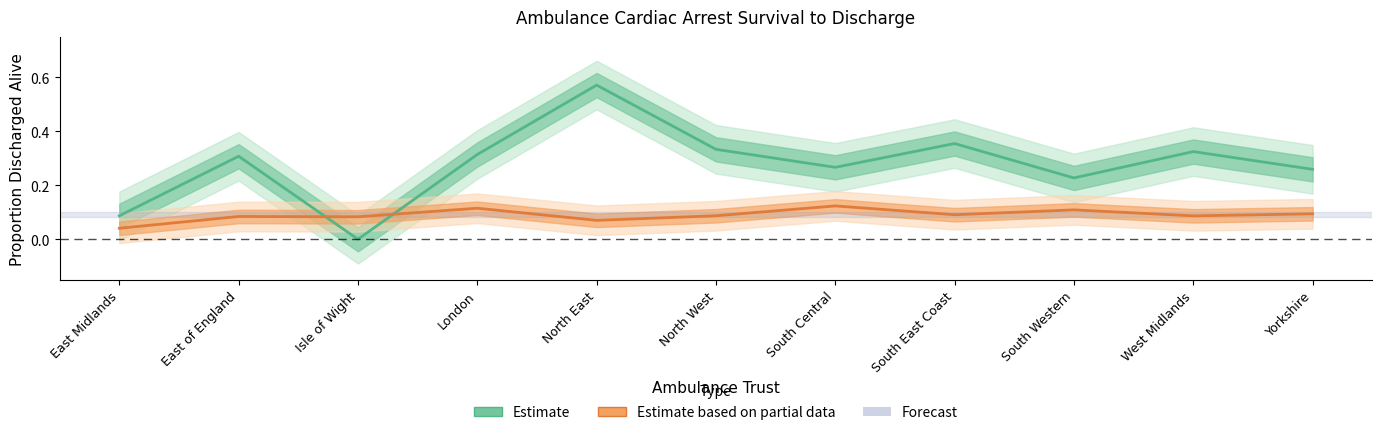

Reading left to right, extract all data points from this chart.

Utstein Proportion (Estimate): 0.1	0.3	0.0	0.3	0.6	0.3	0.3	0.4	0.2	0.3	0.3
All Patients Proportion (Estimate based on partial data): 0.0	0.1	0.1	0.1	0.1	0.1	0.1	0.1	0.1	0.1	0.1